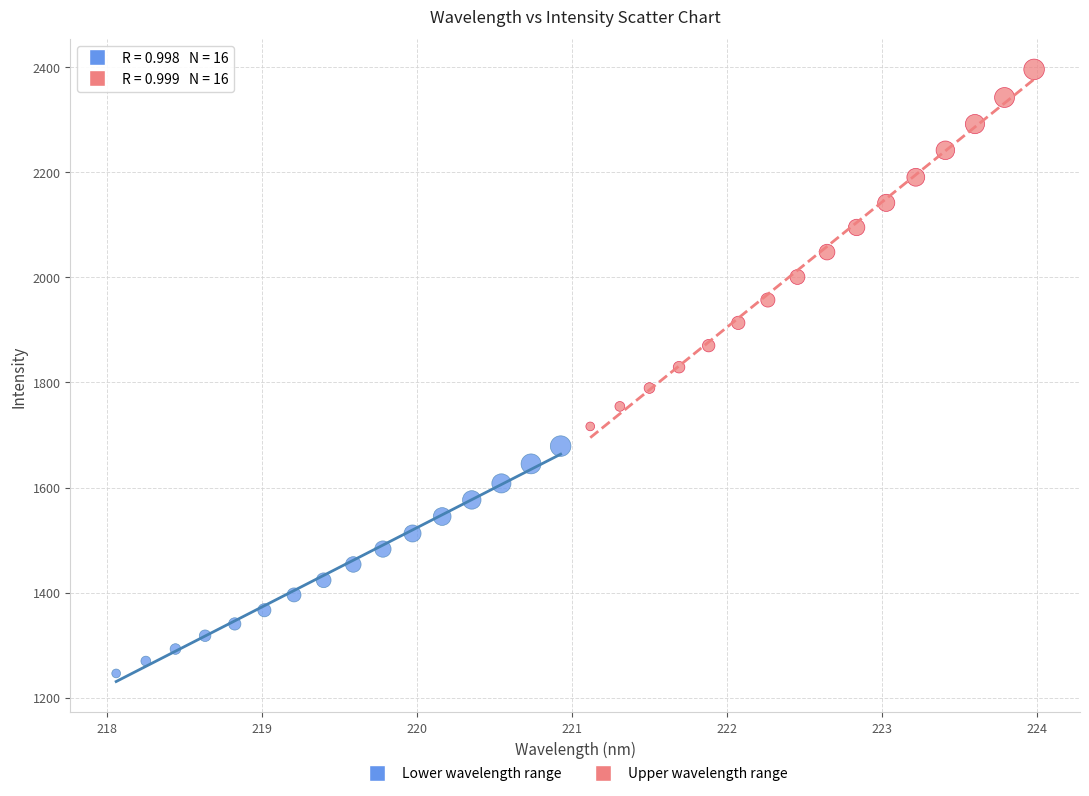

Which series has the largest Y range (max minus min)?

Upper wavelength range